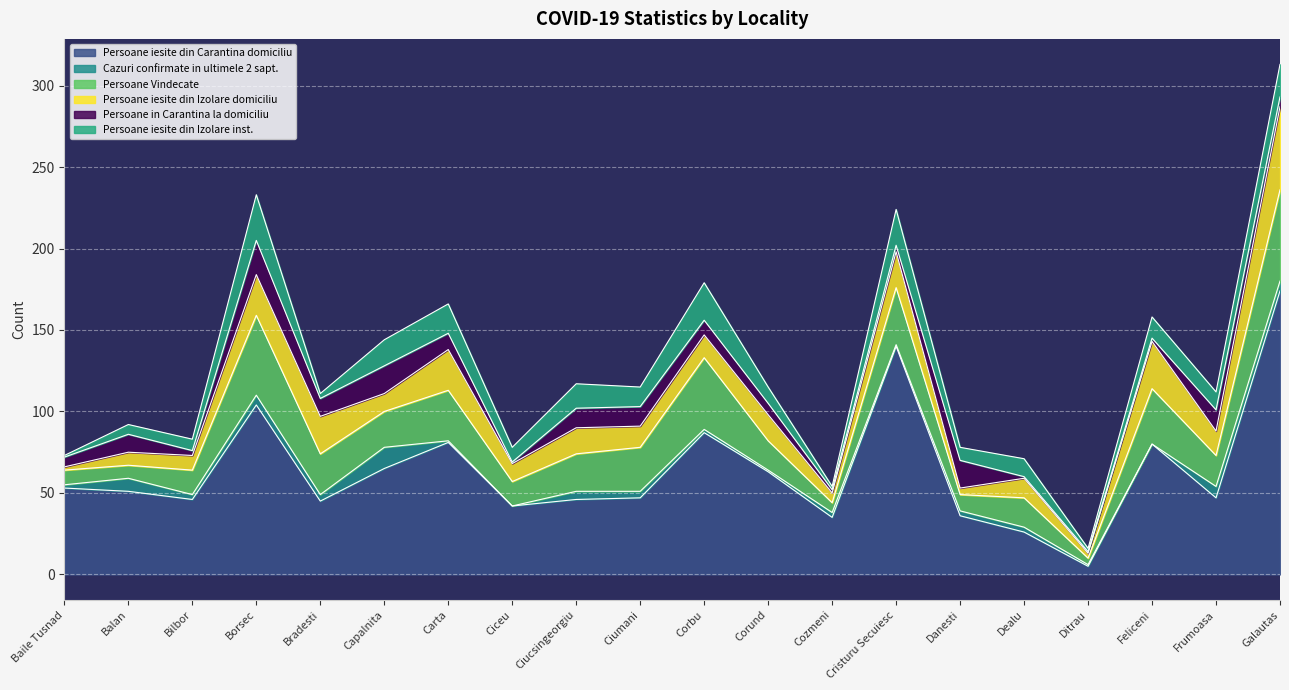

What is the lowest value of the Persoane Vindecate series?

4